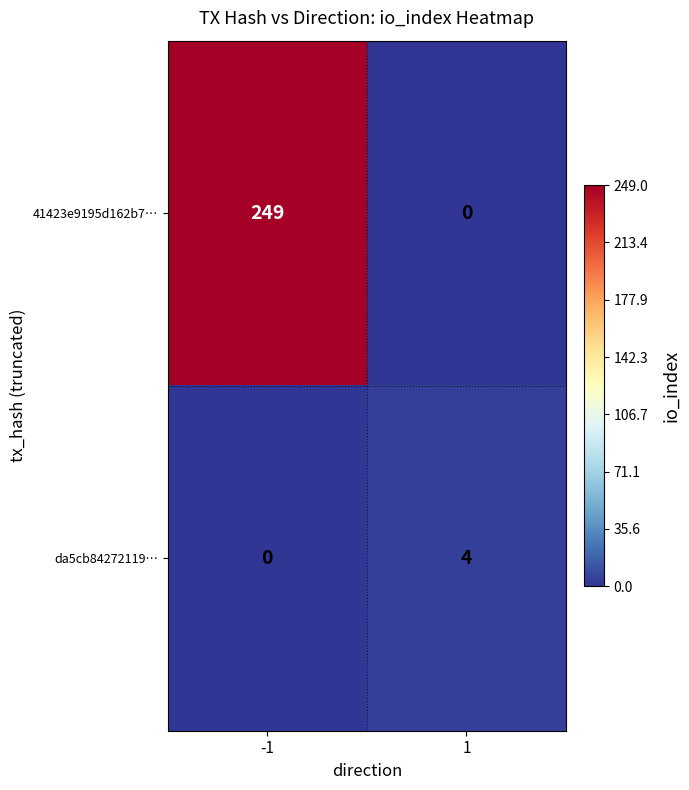

The value of da5cb84272119… at -1 is 2. True or false?

False